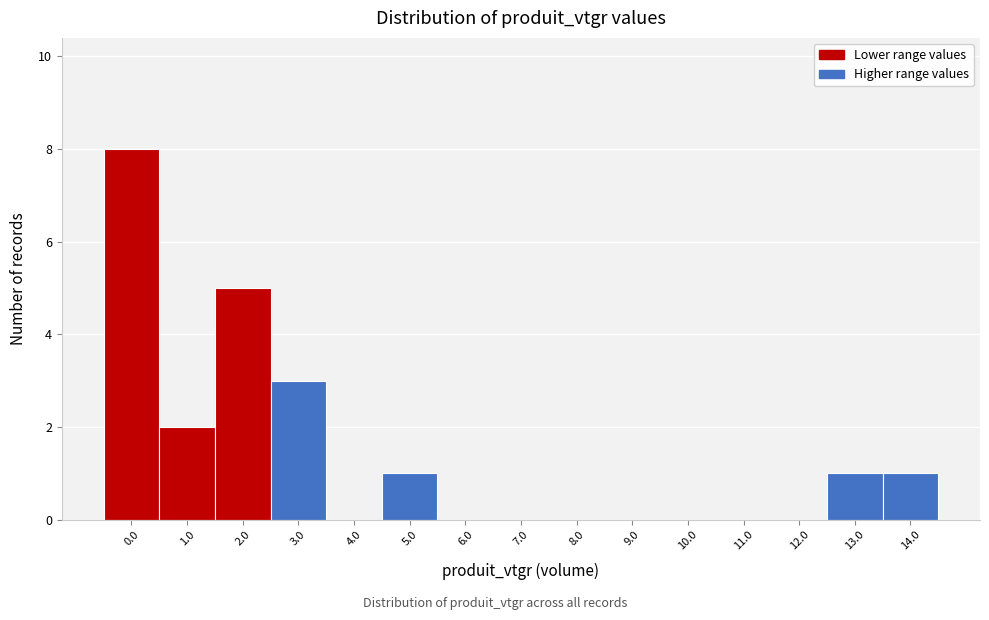

Reading right to left, transcribe all the data shown in this chart.

14.0=1	13.0=1	12.0=0	11.0=0	10.0=0	9.0=0	8.0=0	7.0=0	6.0=0	5.0=1	4.0=0	3.0=3	2.0=5	1.0=2	0.0=8